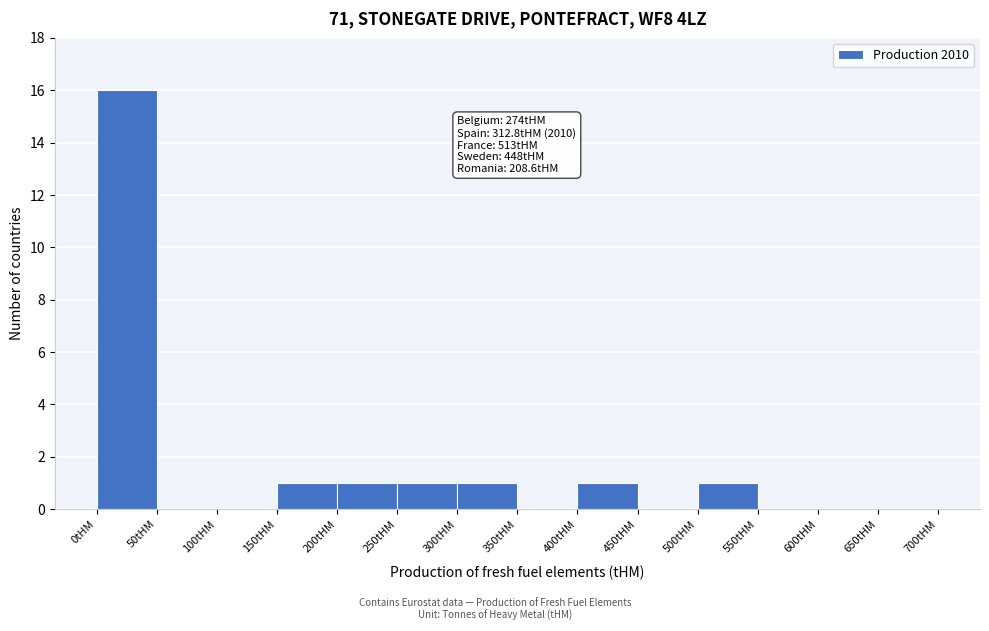

Over which range of the x-axis is the bar tallest?

0 to 50